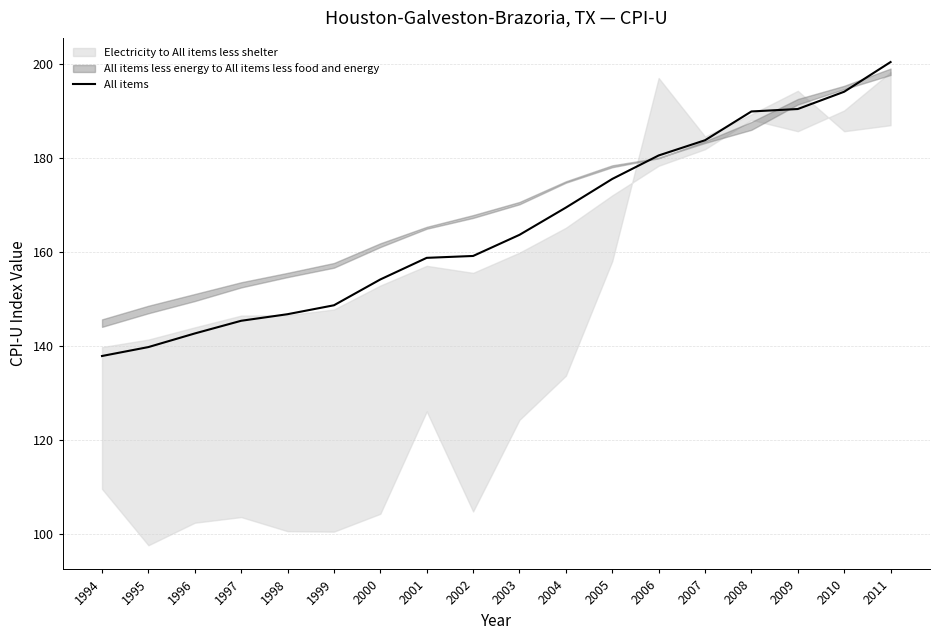

Reading right to left, list all the values displayed in this chart.

200.5	194.2	190.5	190.0	183.8	180.6	175.6	169.5	163.7	159.2	158.8	154.2	148.7	146.8	145.4	142.7	139.8	137.9